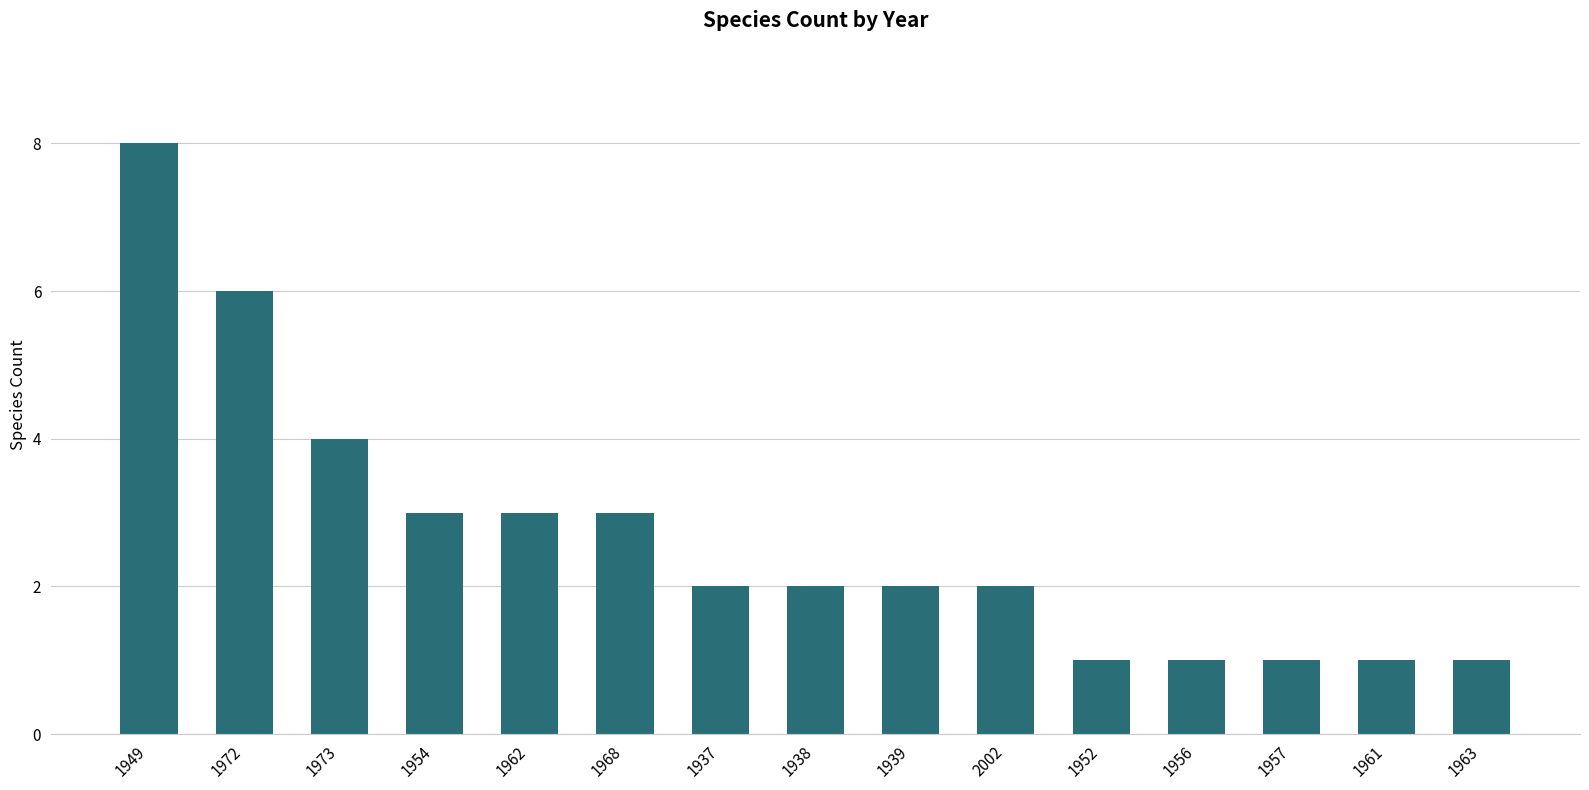

What is the sum of the values at 1957 and 1973?

5